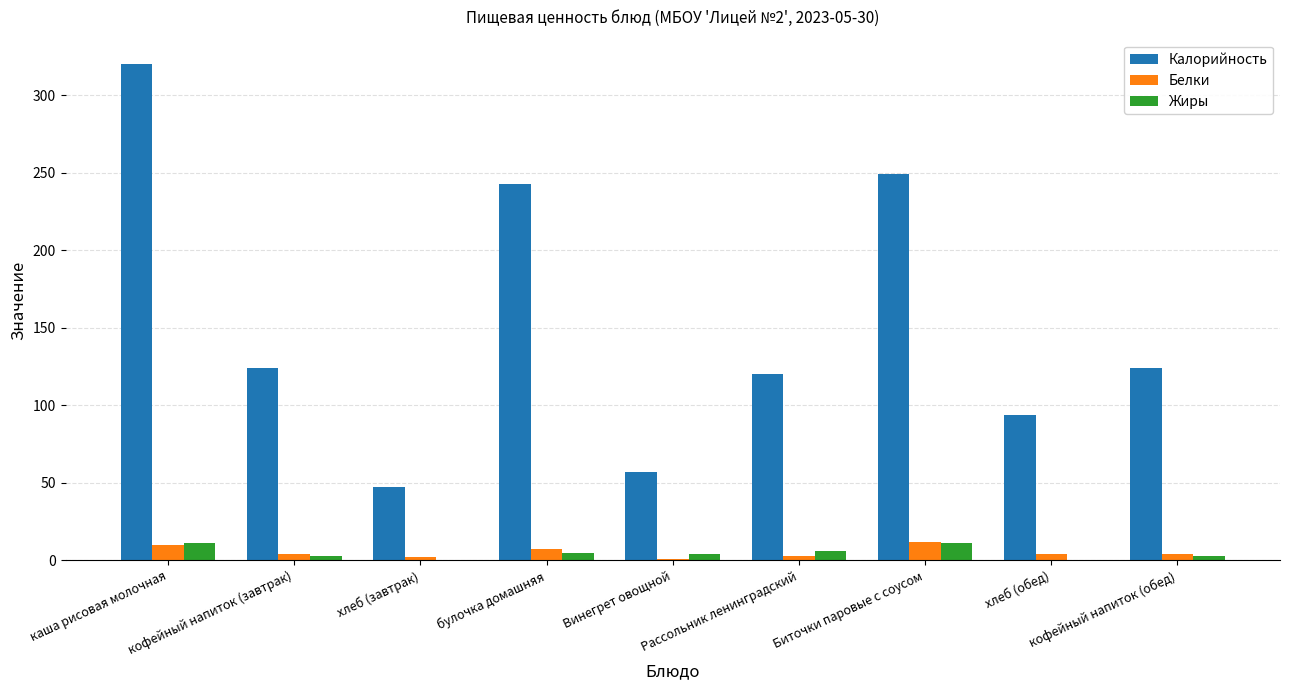

Which series has the largest total across all categories?

Калорийность